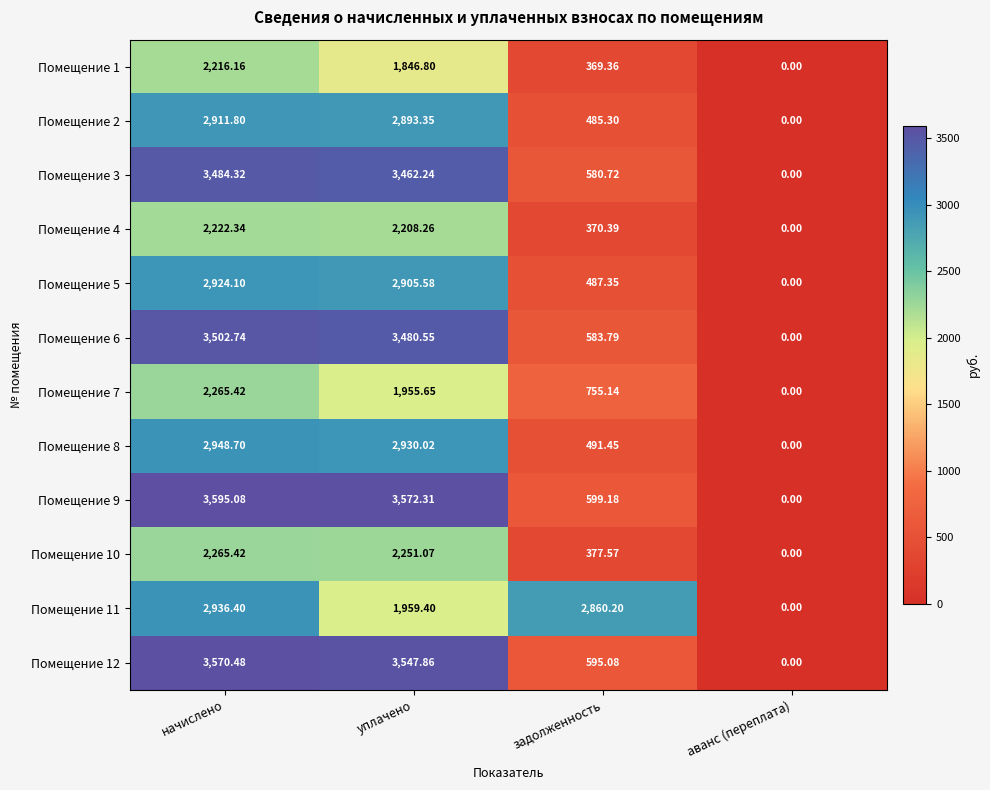

Is the value of Помещение 3 at задолженность greater than the value of Помещение 8 at уплачено?

No